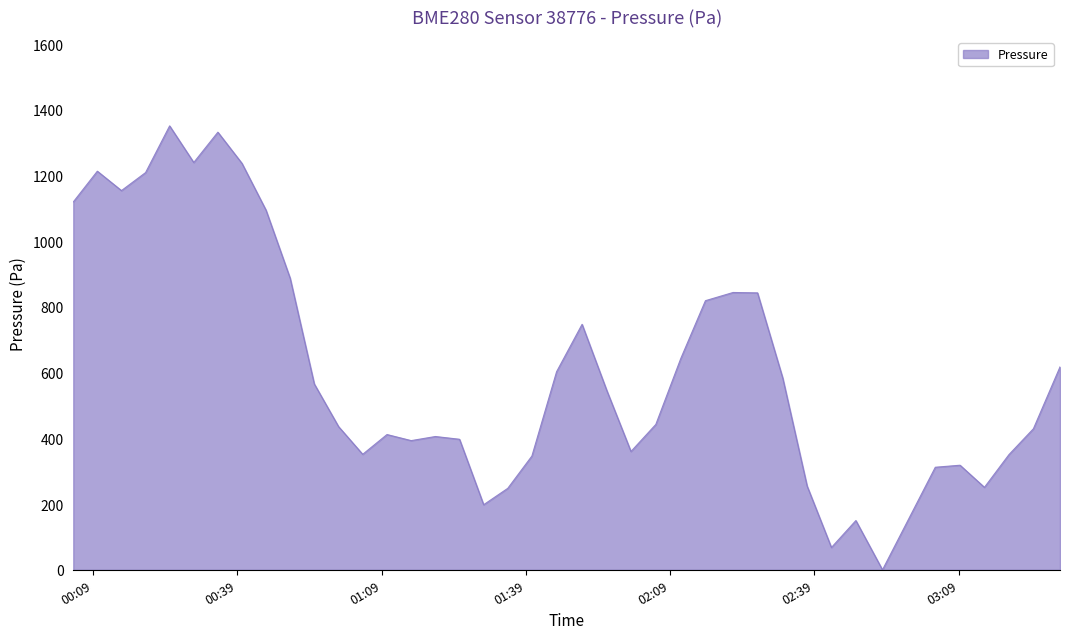

What is the difference between the maximum and minimum values?

1351.0